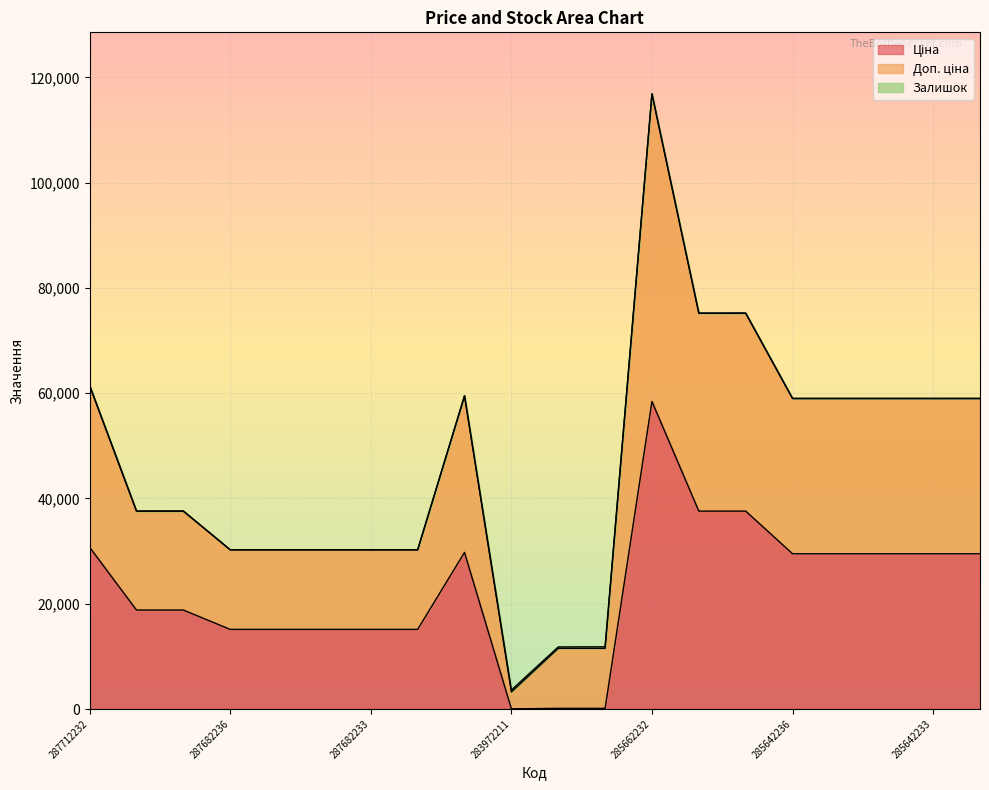

Reading left to right, list all the values displayed in this chart.

Ціна: 30717.1	18796.8	18796.8	15120.0	15120.0	15120.0	15120.0	15120.0	29747.2	32.0	114.1	114.1	58426.5	37593.6	37593.6	29491.5	29491.5	29491.5	29491.5	29491.5
Доп. ціна: 61434.3	37593.6	37593.6	30240.0	30240.0	30240.0	30240.0	30240.0	59494.5	3597.1	11784.1	11814.1	116867.1	75200.2	75210.2	58995.0	58996.0	58993.0	58992.0	58994.0